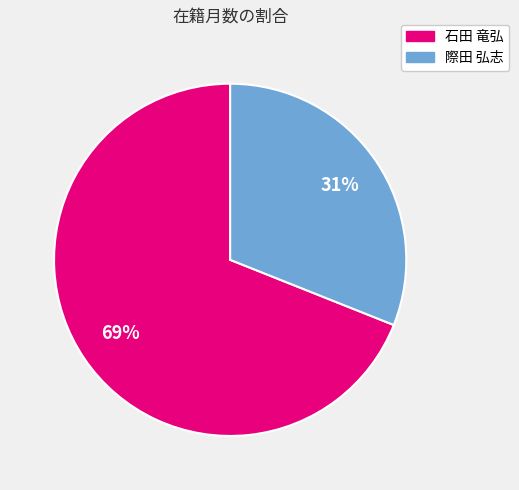

Does 際田 弘志 account for over 50% of the chart?

No